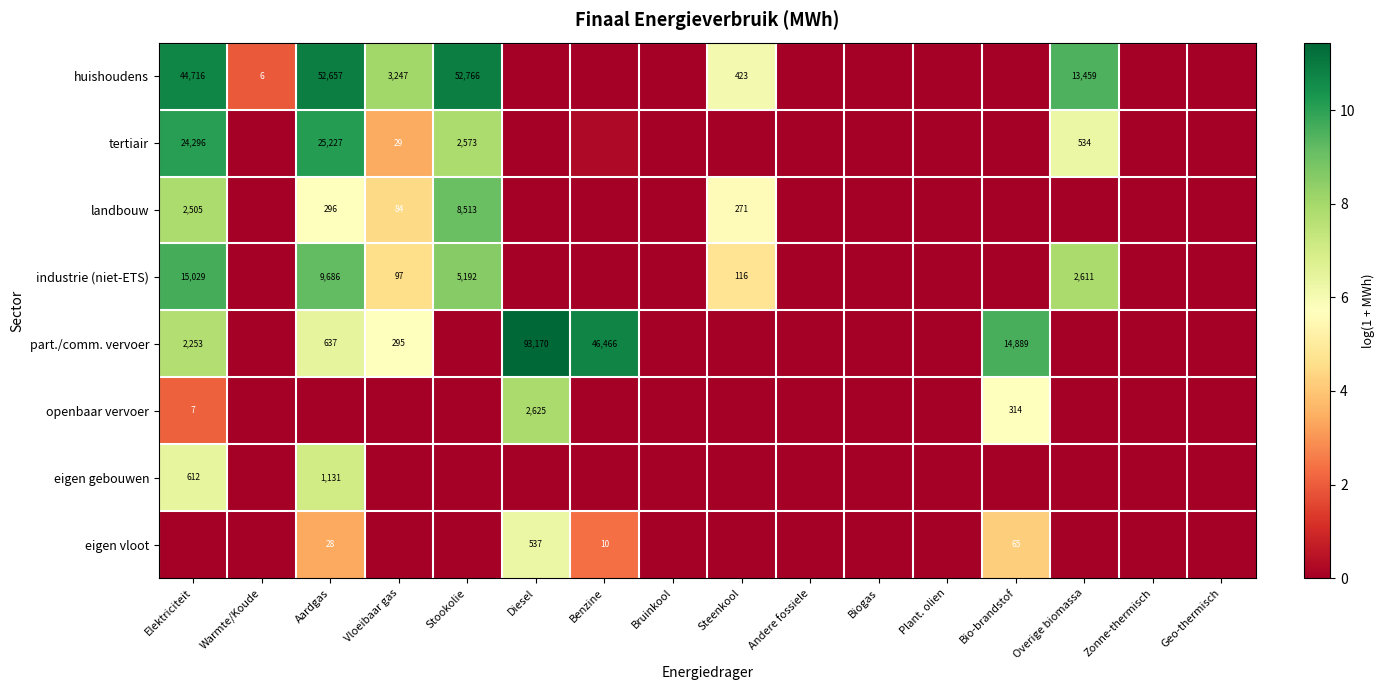

Which category has the lowest value in the tertiair series?

Warmte/Koude